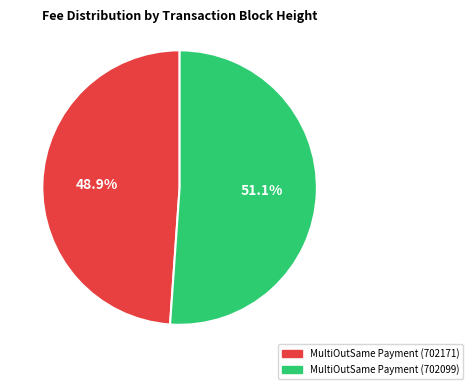

Is there any slice that represents more than half of the pie?

Yes